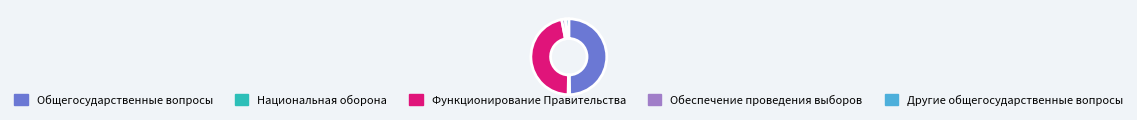

Is the sum of Другие общегосударственные вопросы and Обеспечение проведения выборов greater than half?

No